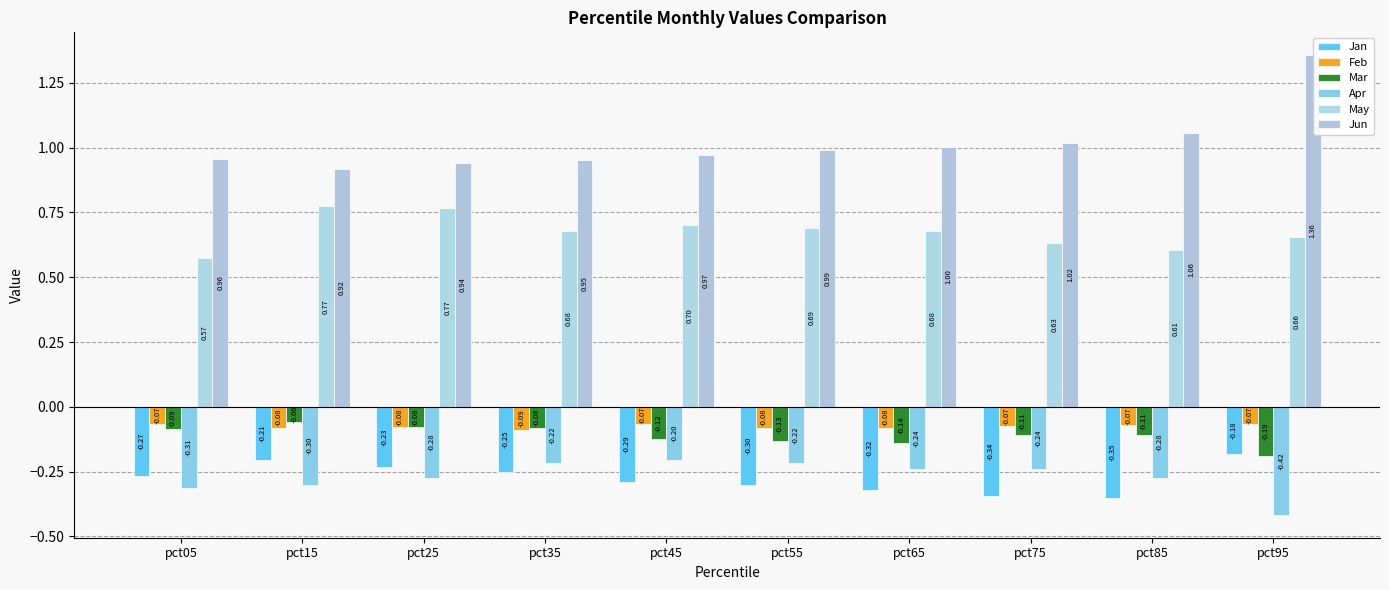

True or false: Jun has a value of 1.0 at pct75.

True